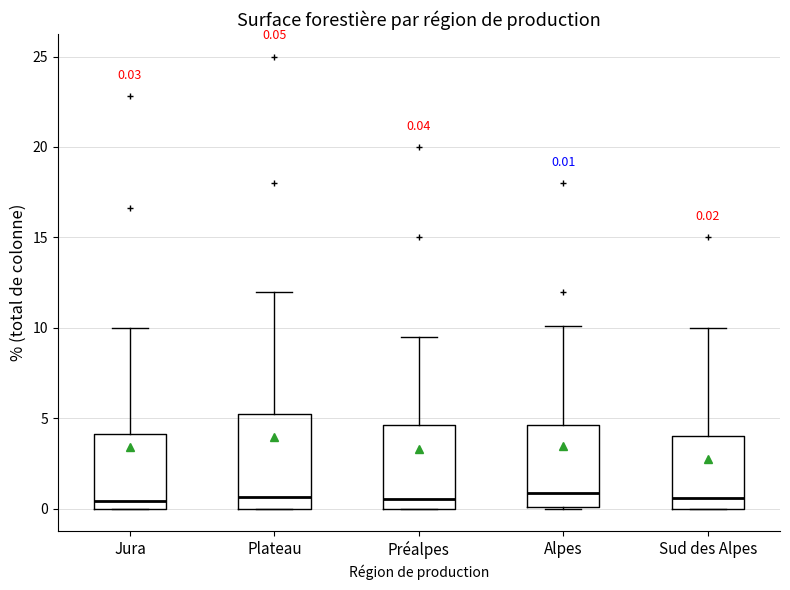

Comparing the boxes themselves (not the whiskers), which one is the tallest?

Plateau